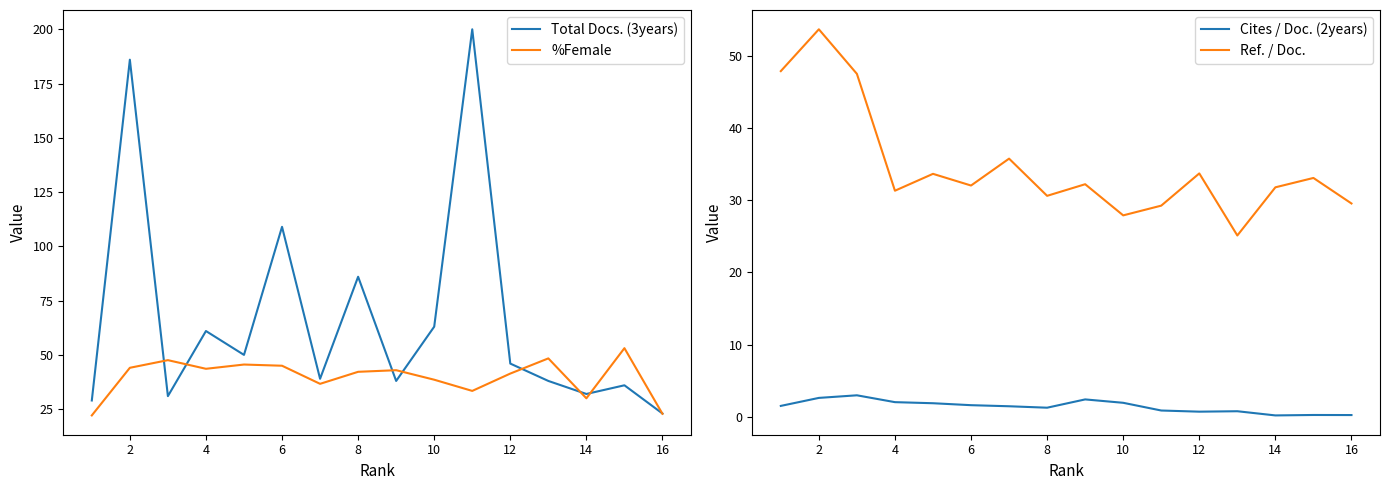

True or false: Total Docs. (3years) and Cites / Doc. (2years) intersect in this chart.

False